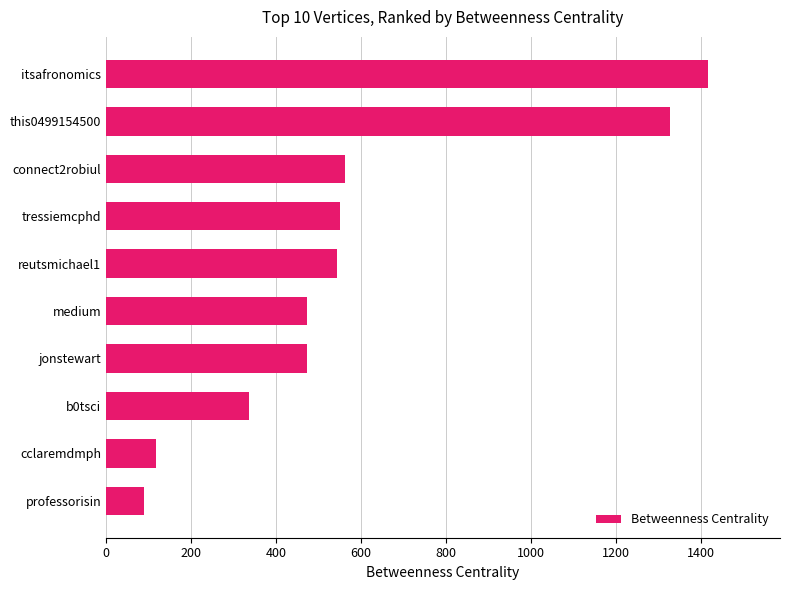

What is the maximum value shown in the chart?

1416.1